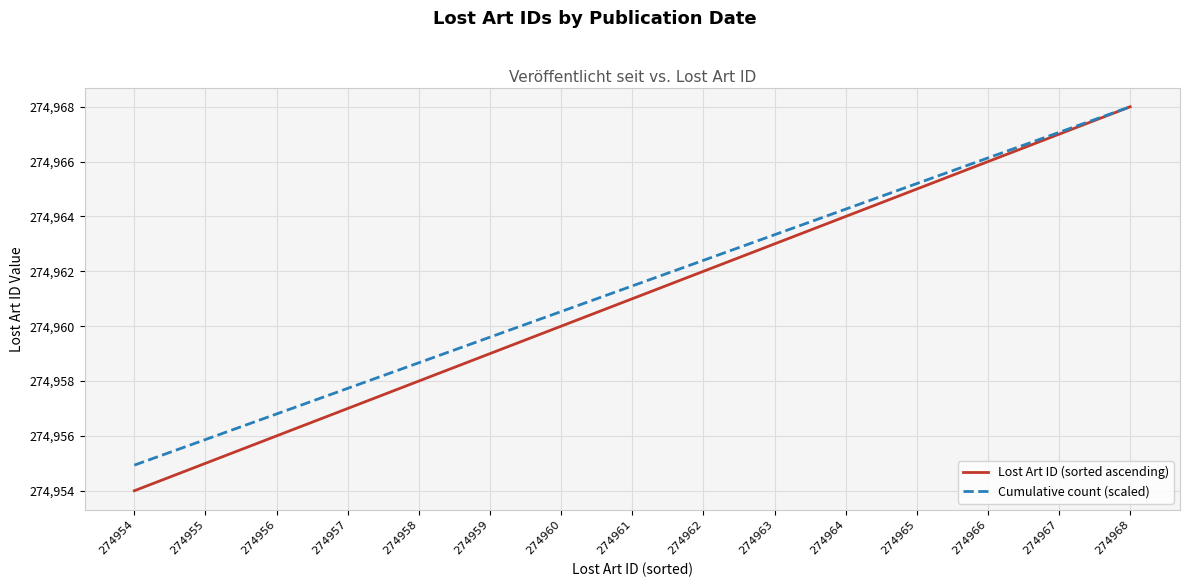

List the labels in order of Lost Art ID (sorted ascending) value, largest first.

274968, 274967, 274966, 274965, 274964, 274963, 274962, 274961, 274960, 274959, 274958, 274957, 274956, 274955, 274954